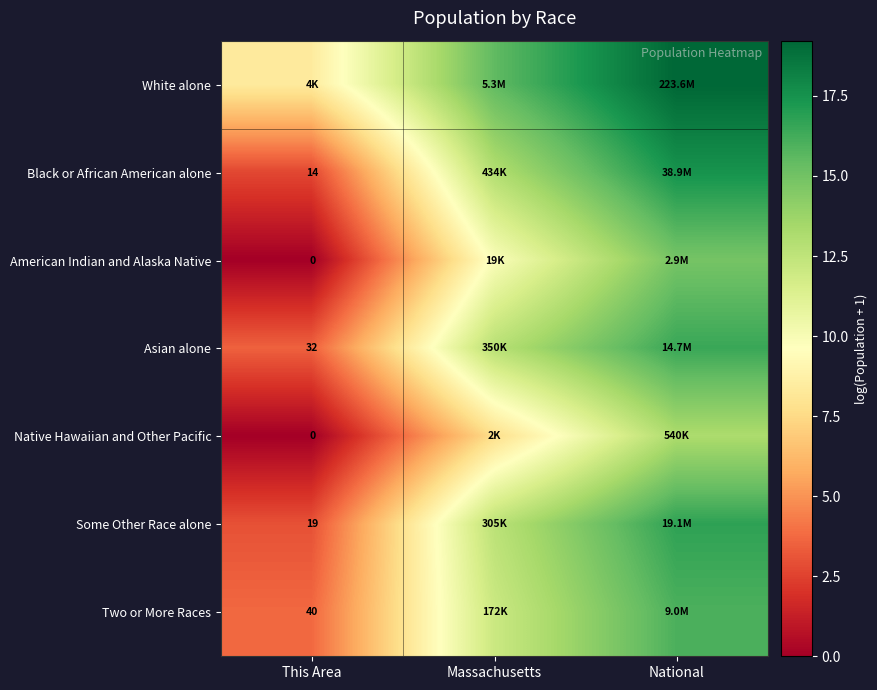

Is it true that Some Other Race alone equals 8.5 at Massachusetts?

False